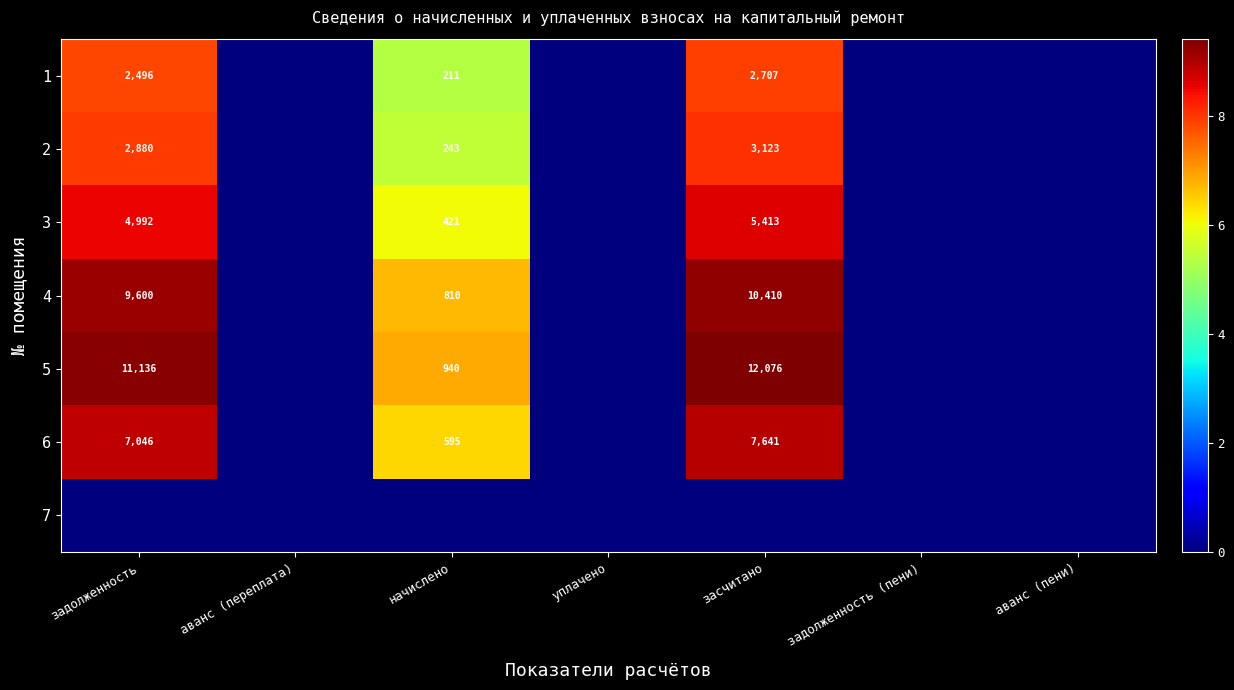

What is the total value across all series at задолженность?

51.7